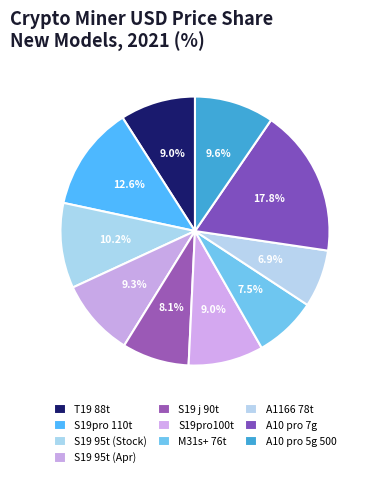

What is the total percentage of A1166 78t and S19pro100t?

15.9%